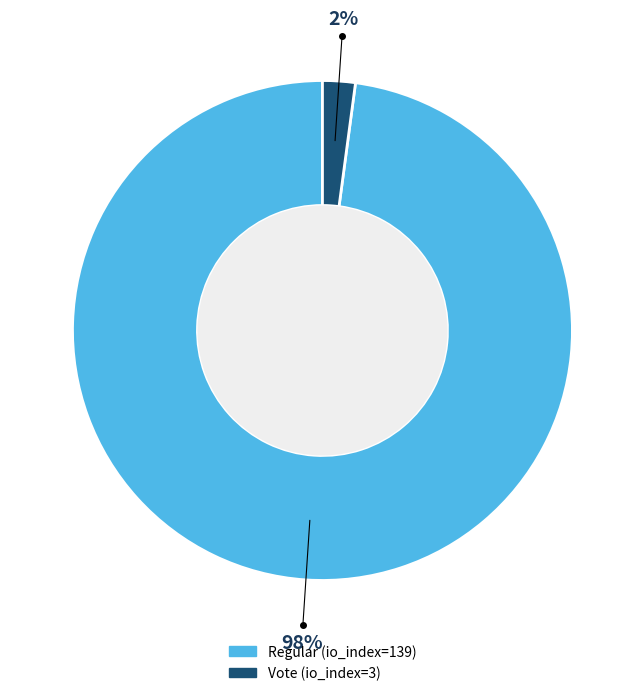

To the nearest percent, what percentage of the pie is Regular (io_index=139)?

98%